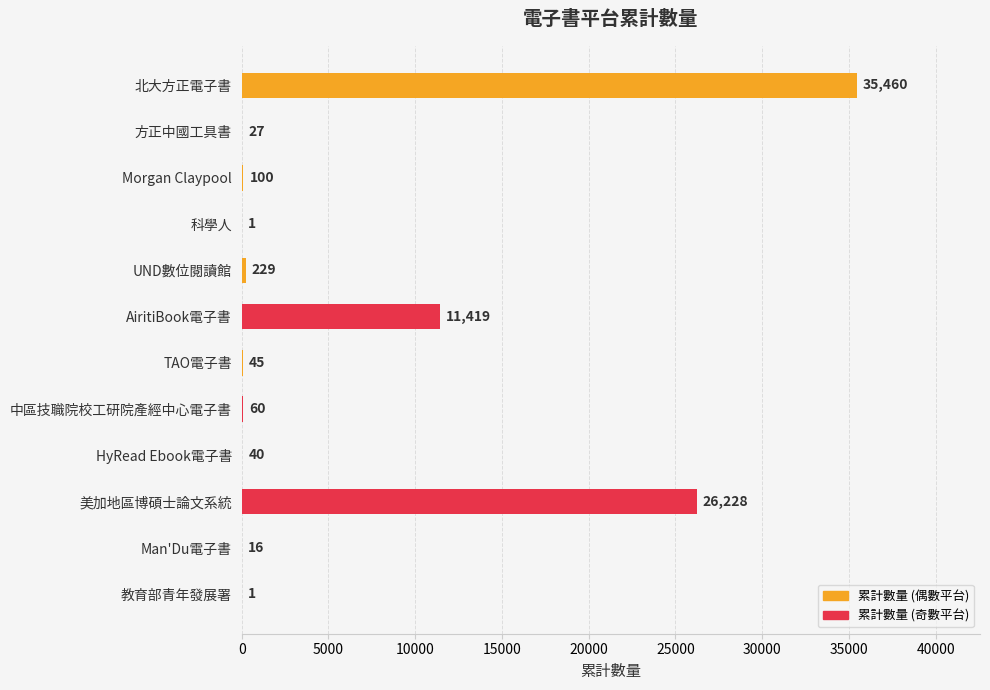

Read the value at Morgan Claypool.

100